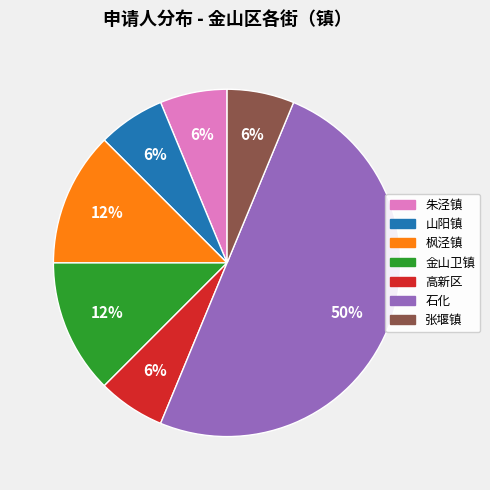

True or false: 张堰镇 accounts for 1% of the total.

False